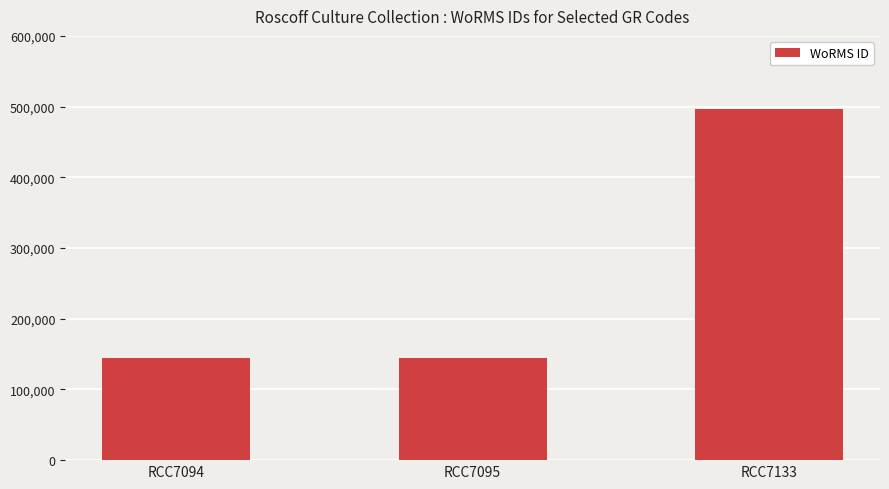

What is the difference between the values at RCC7133 and RCC7094?

352200